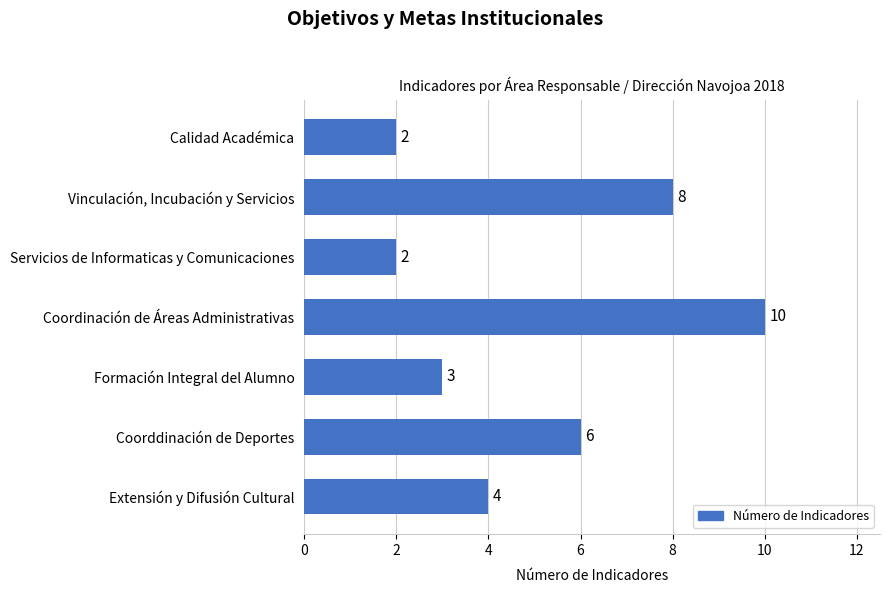

Reading top to bottom, list all the values displayed in this chart.

2	8	2	10	3	6	4